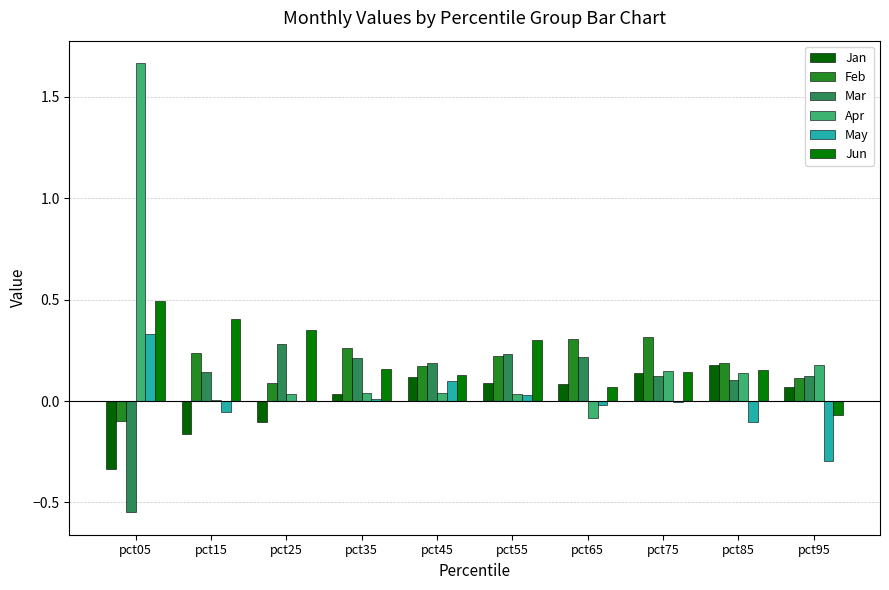

How many data points does each series have?

10